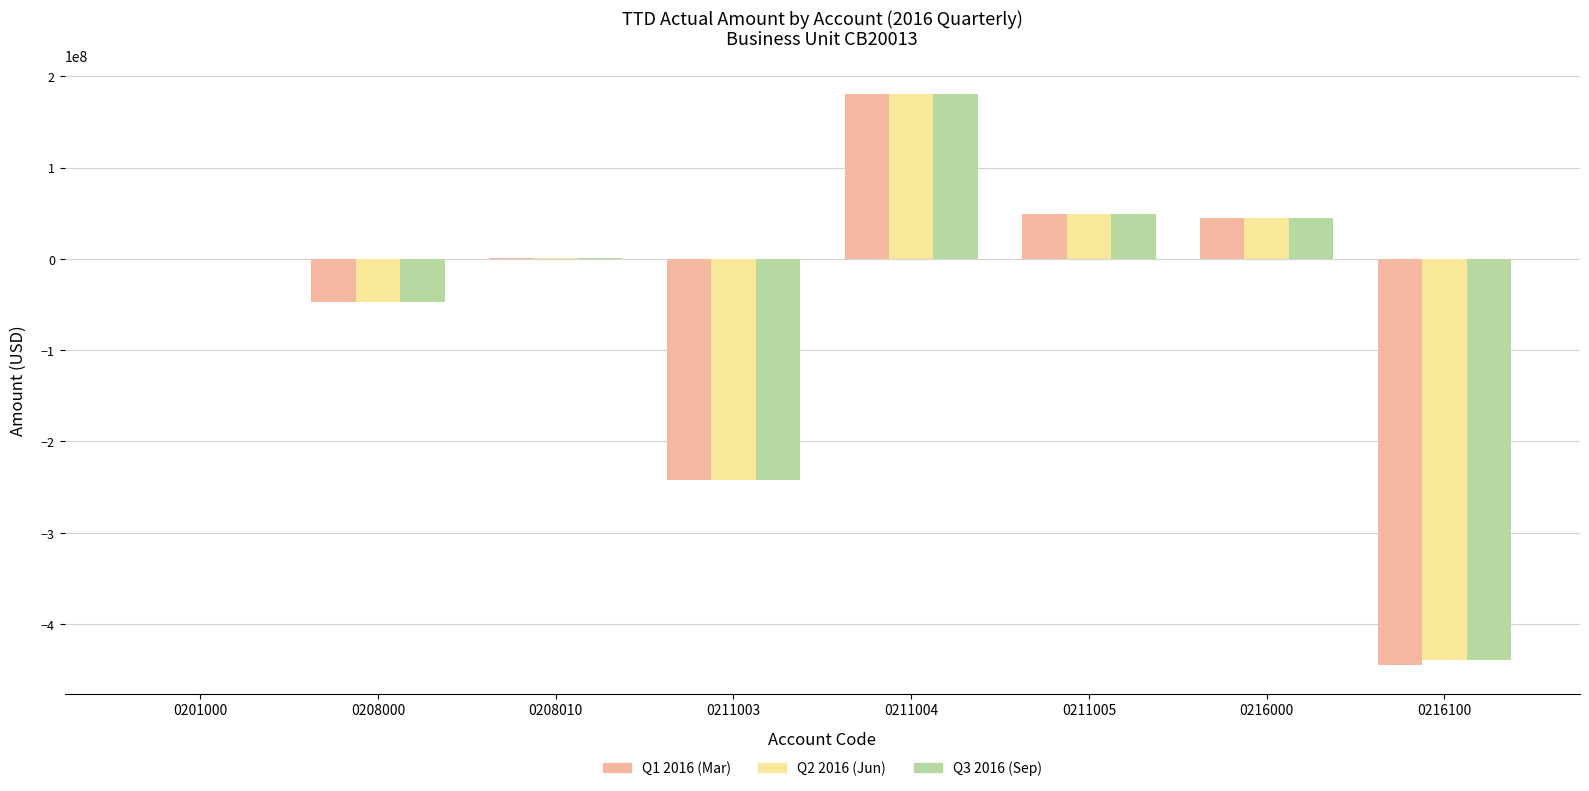

Is it true that Q1 2016 (Mar) equals -3.5 at 0201000?

True